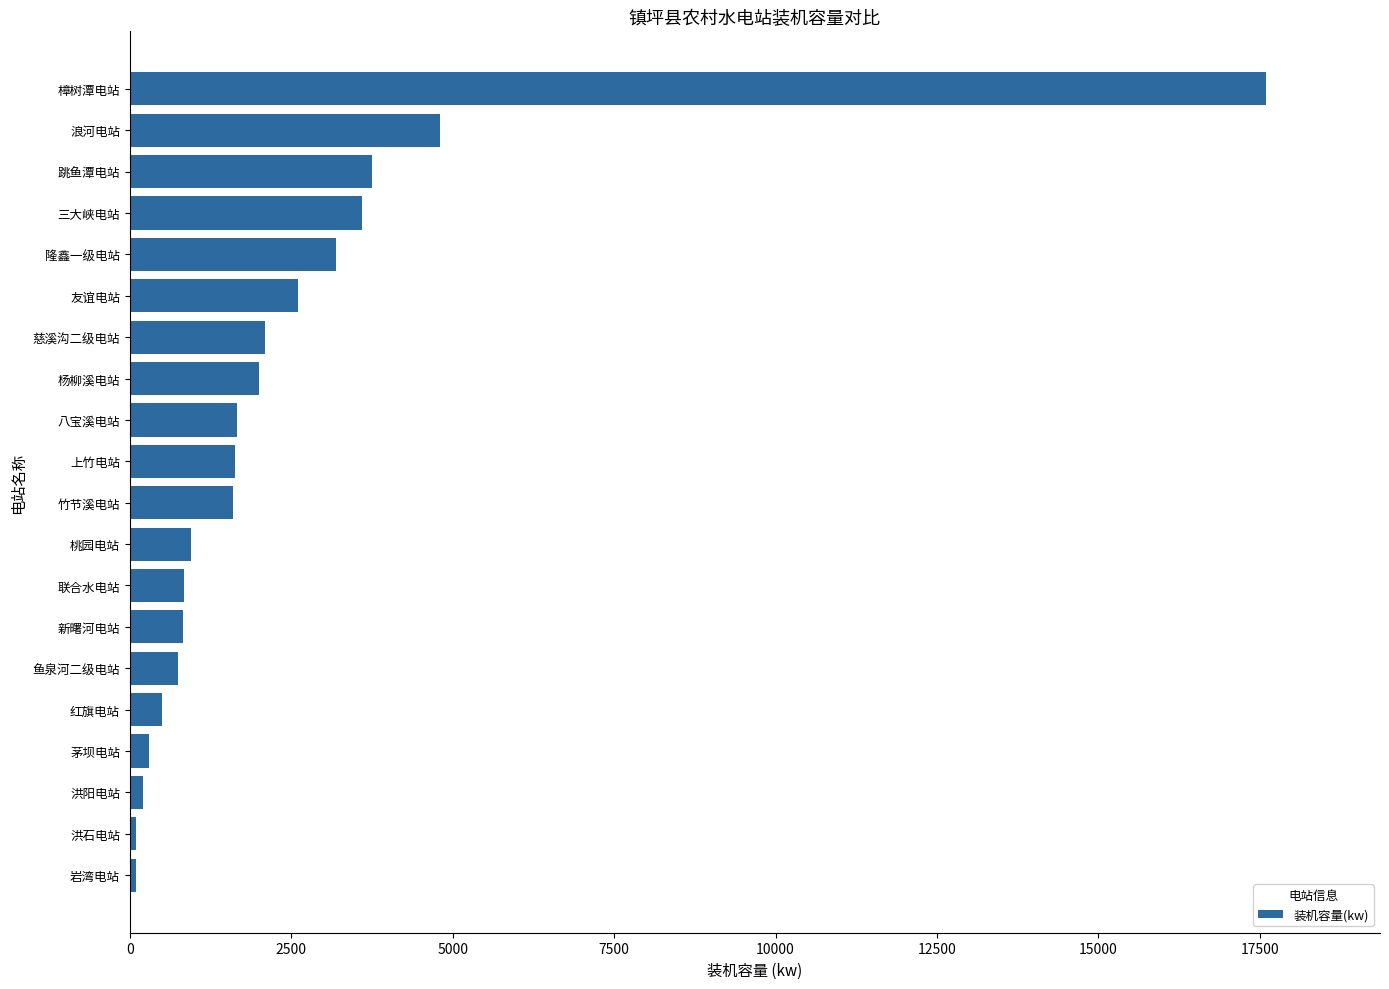

Which category has the highest value across all series?

樟树潭电站